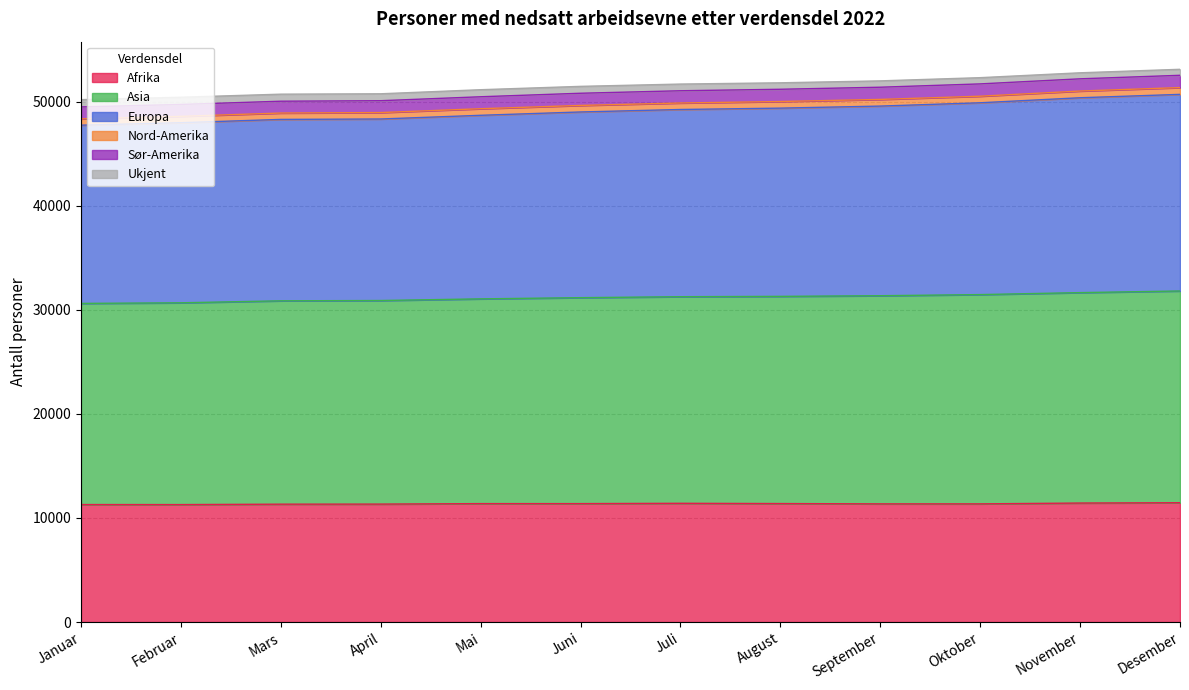

What is the lowest value of the Afrika series?

11288